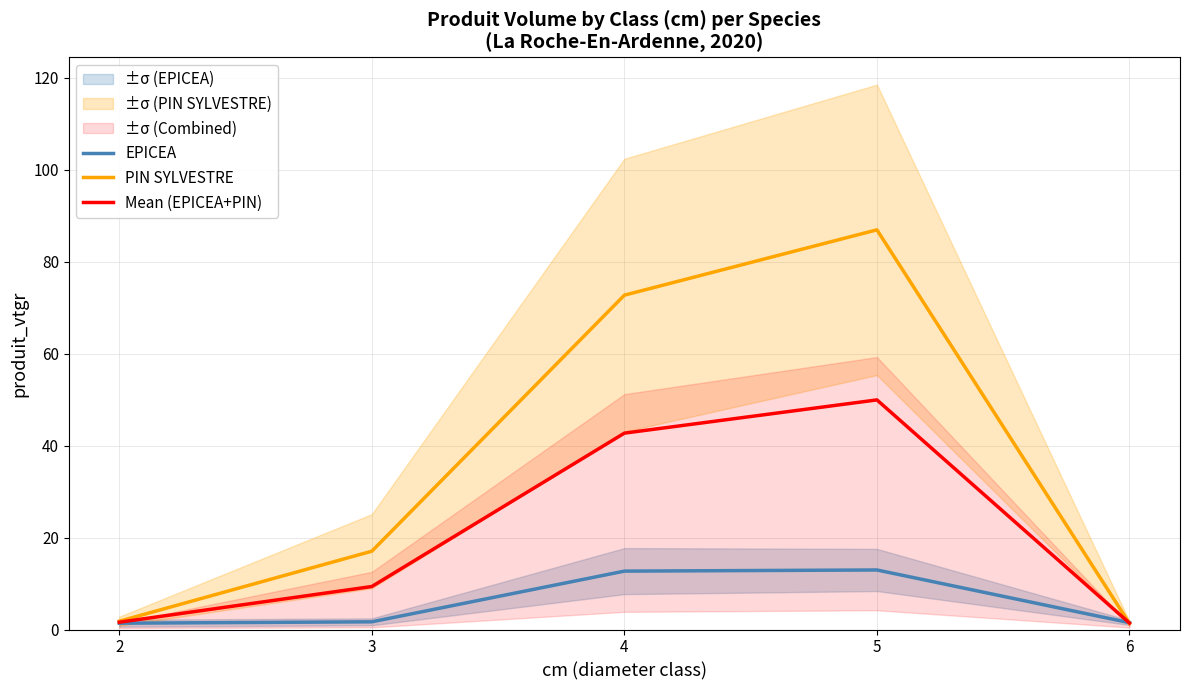

After their last crossing, which series has the higher values: PIN SYLVESTRE or EPICEA?

EPICEA